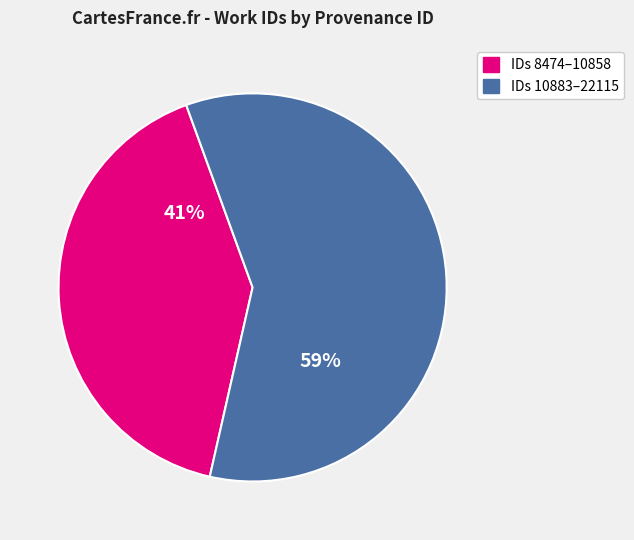

To the nearest percent, what is the average slice percentage?

50%